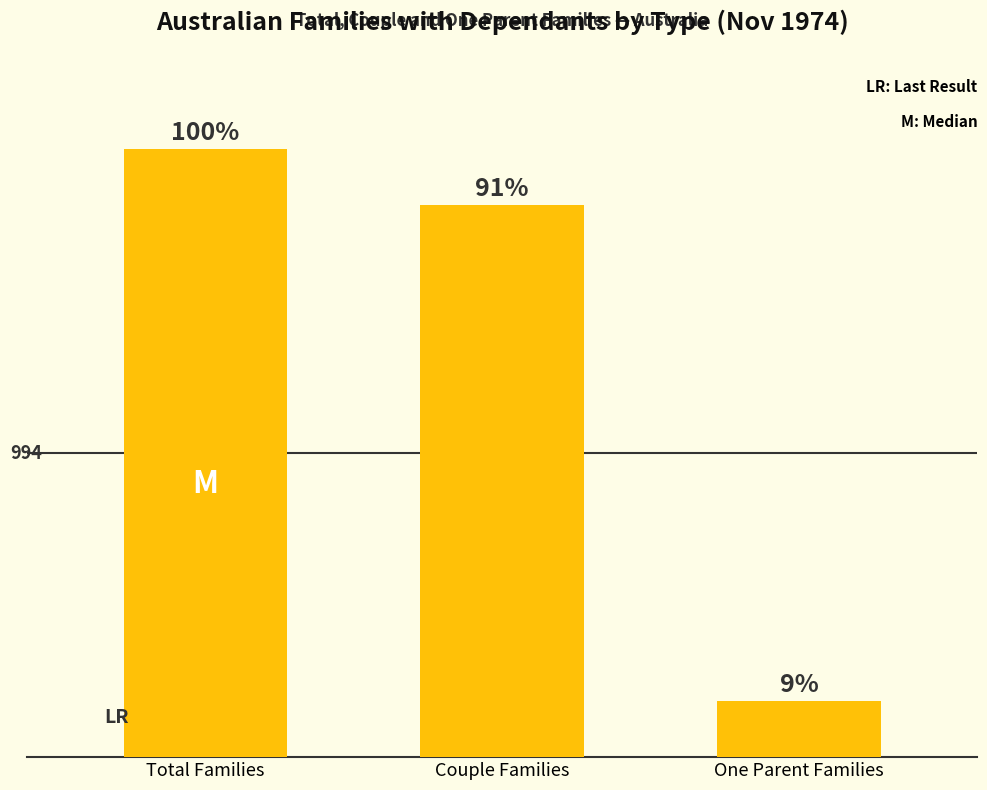

Reading left to right, extract all data points from this chart.

Total Families=1988.6	Couple Families=1805.4	One Parent Families=183.2